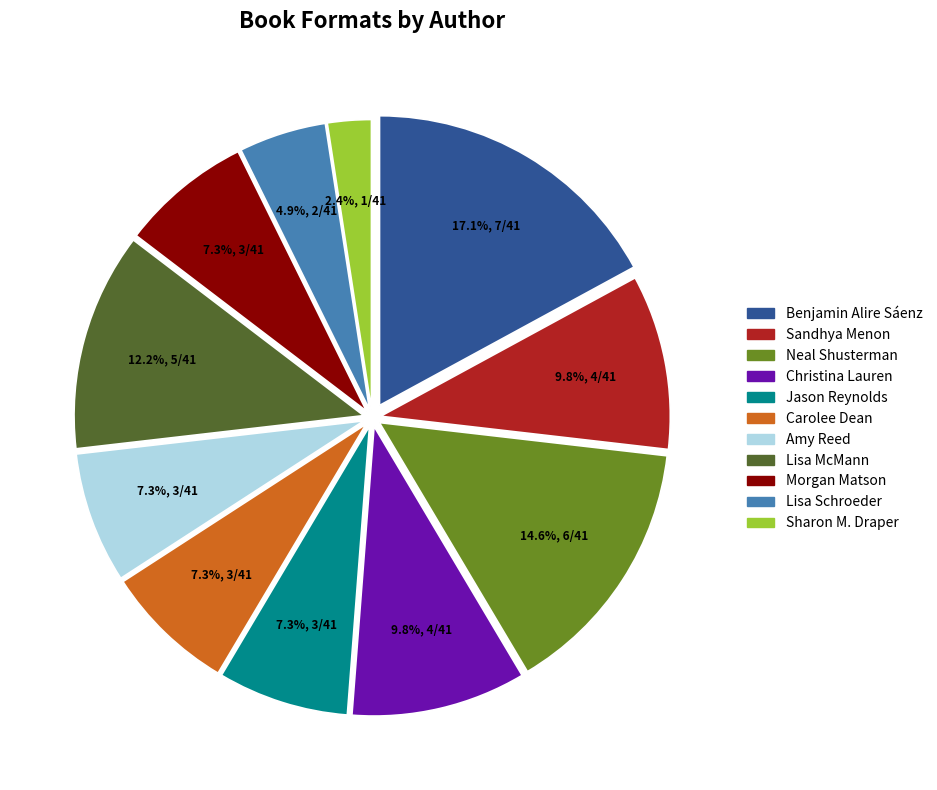

How many segments does this pie chart have?

11